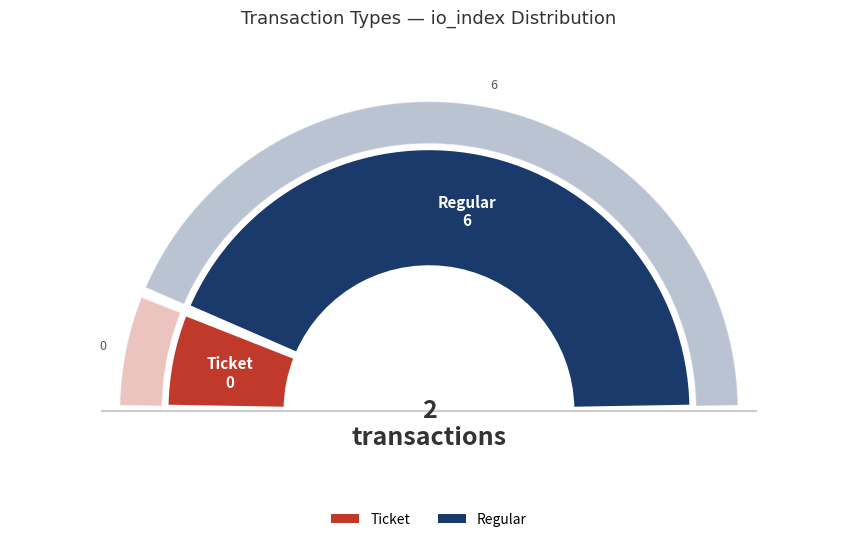

Combined, do Ticket and Regular account for over 50%?

Yes